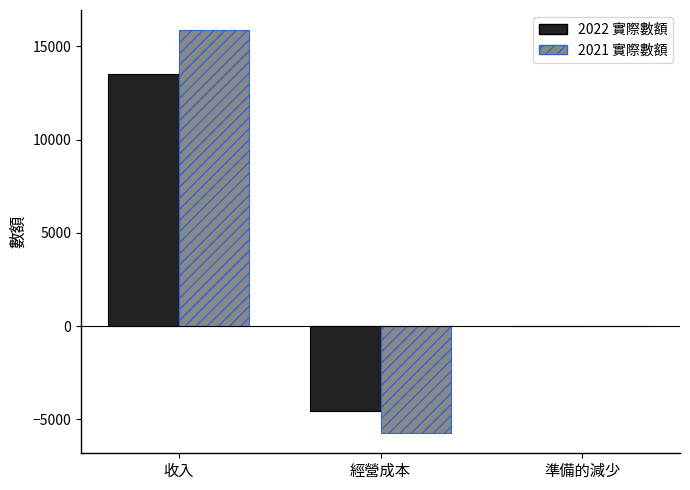

At which label does 2022 實際數額 reach its peak?

收入